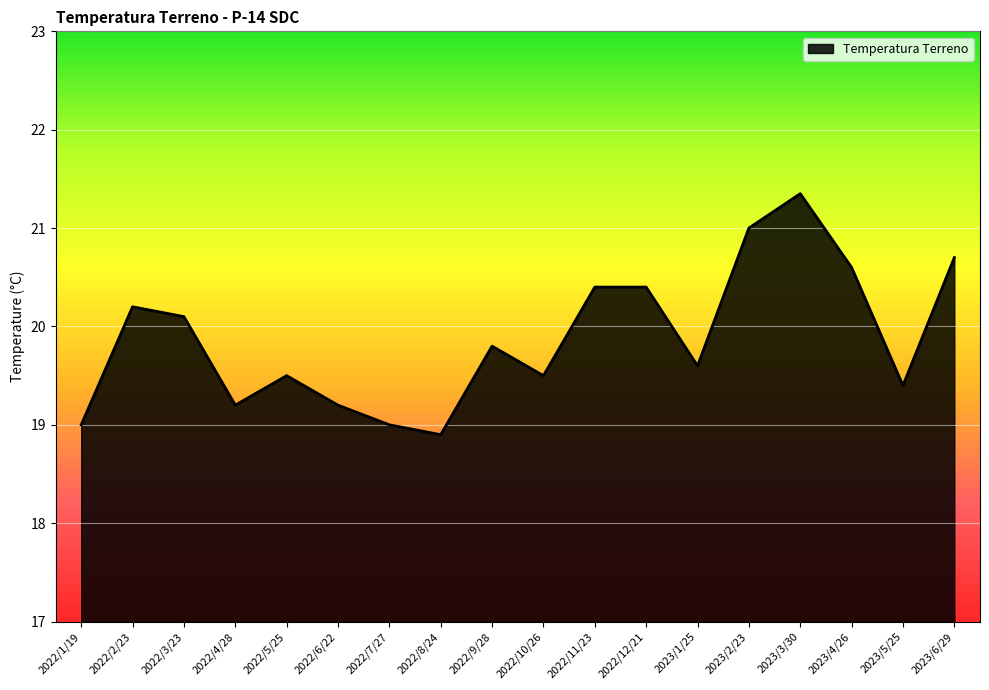

Does the chart display data point markers on the line(s)?

No